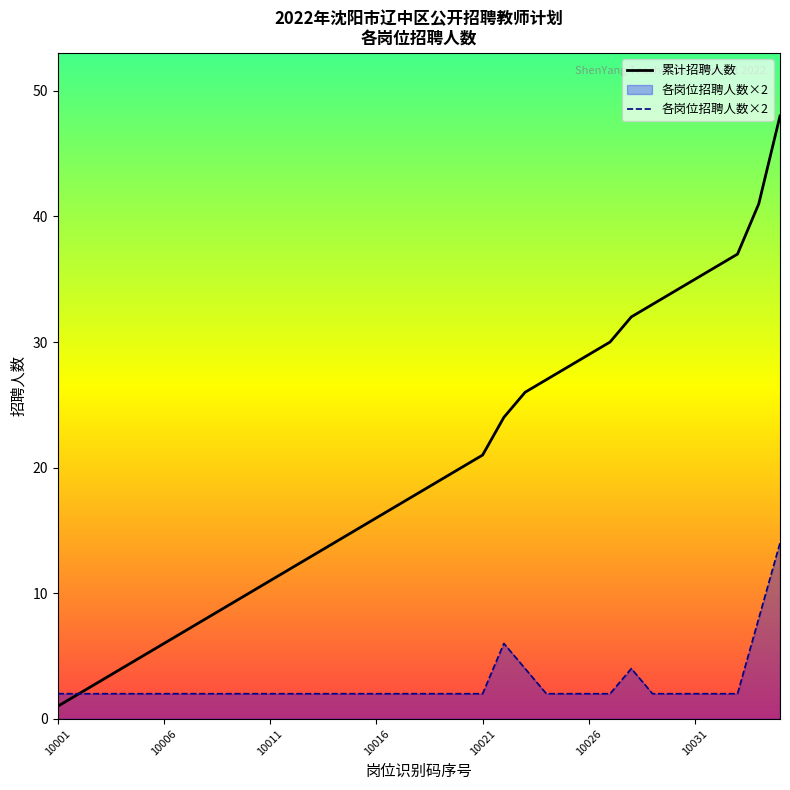

Is it true that 累计招聘人数 equals 16 at 10016?

True